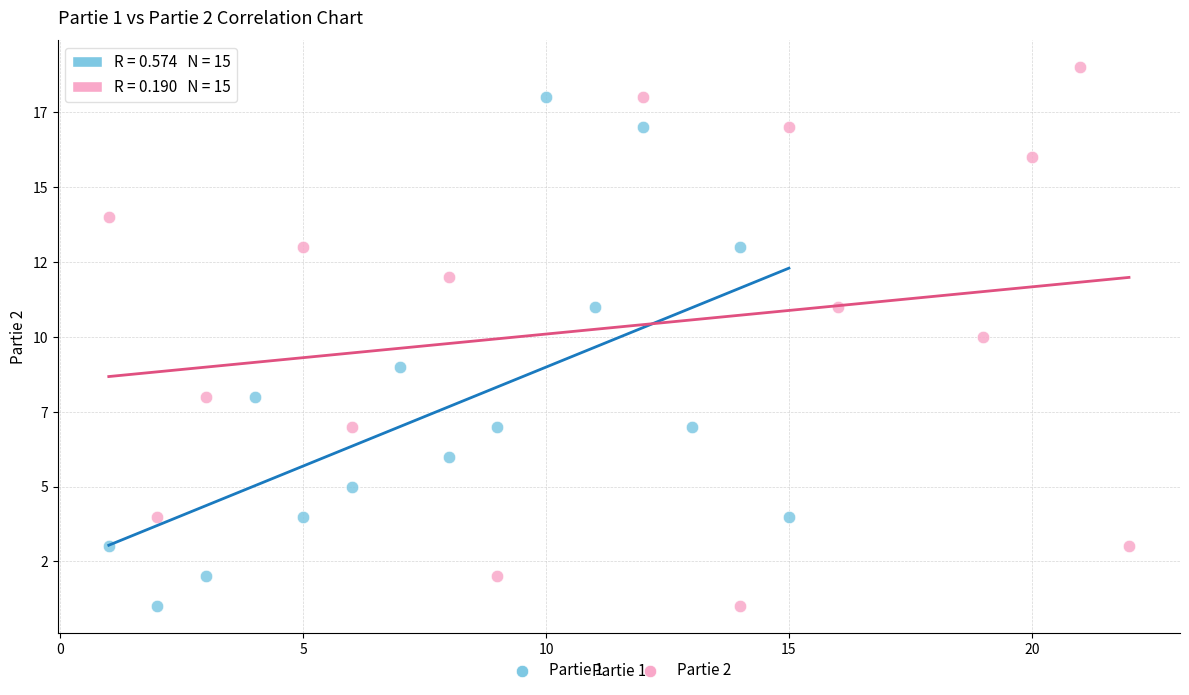

What are all the series names shown in the legend?

Partie 1, Partie 2